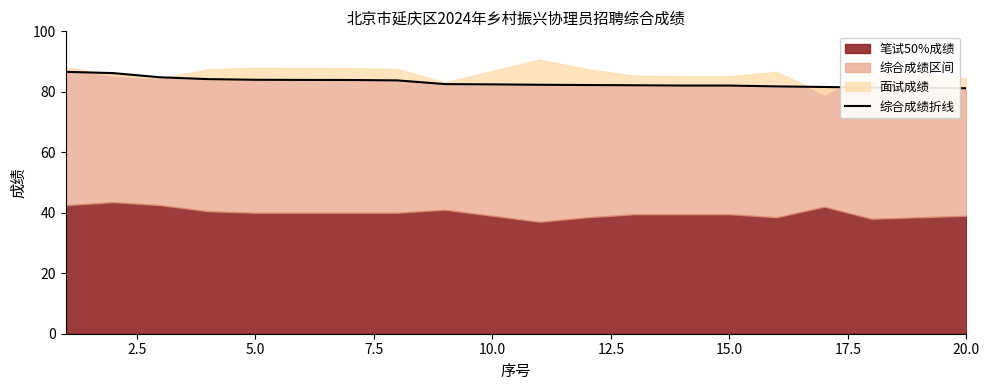

What is the sum of all values?

1660.6